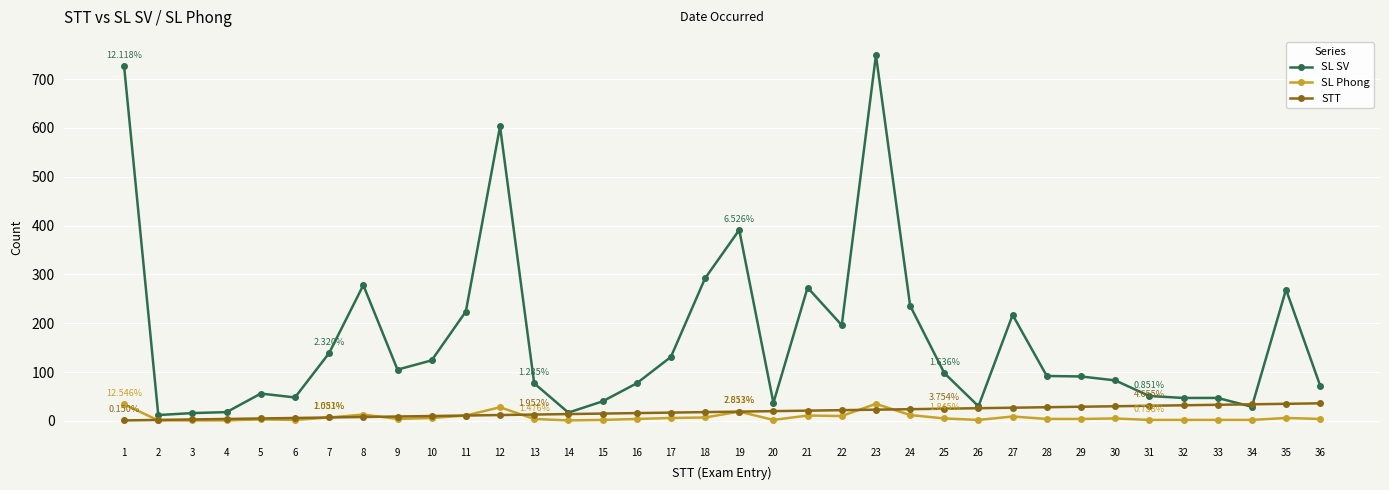

True or false: SL SV has more than 2 points higher than both neighbors.

True